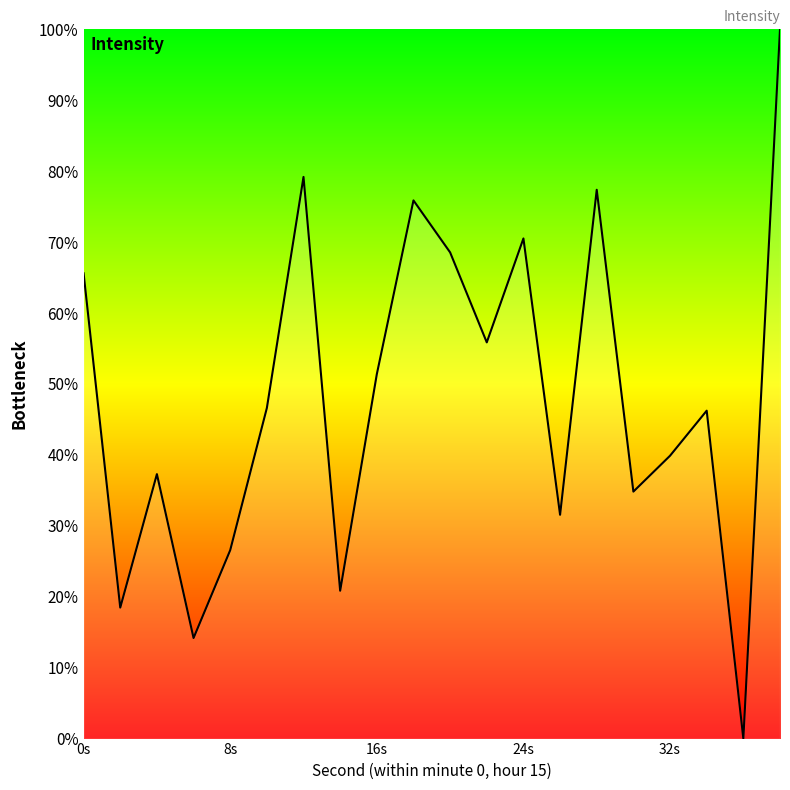

What is the greatest value displayed?

100.0